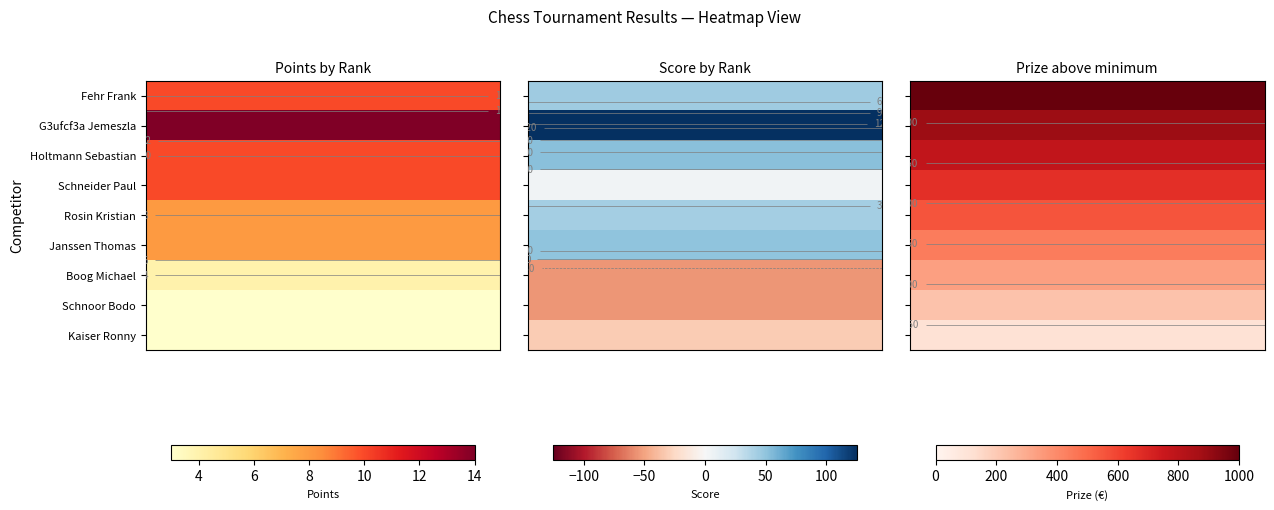

What is the total value across all series at 8?

128